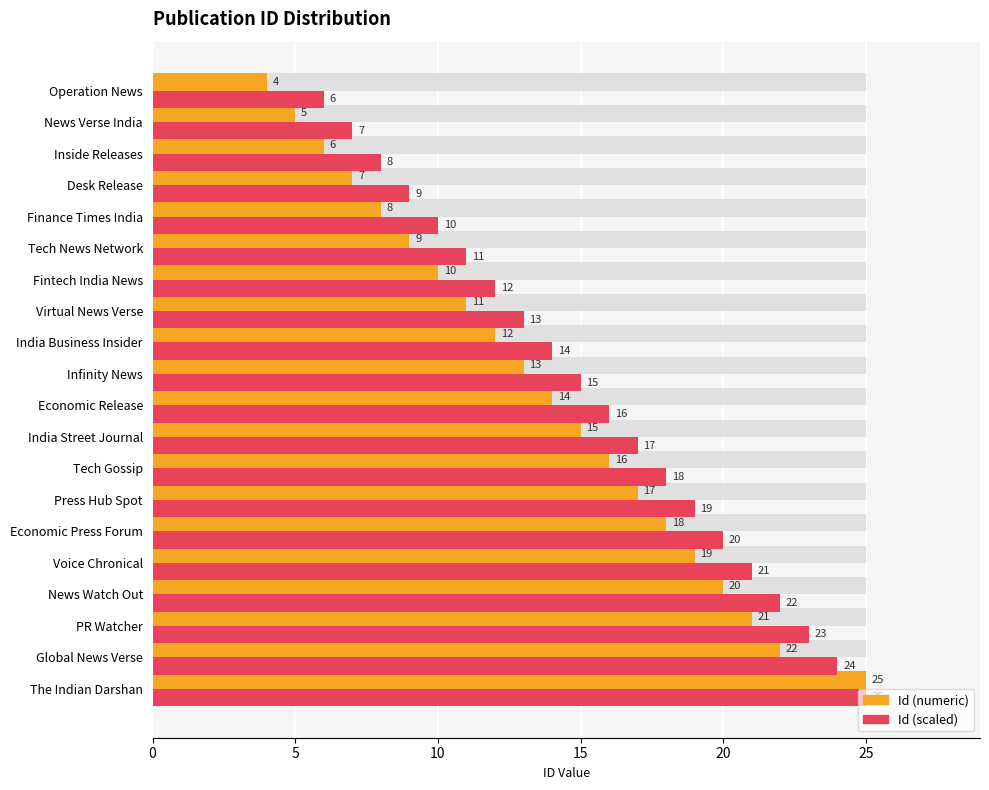

The value at India Business Insider is 21. True or false?

False